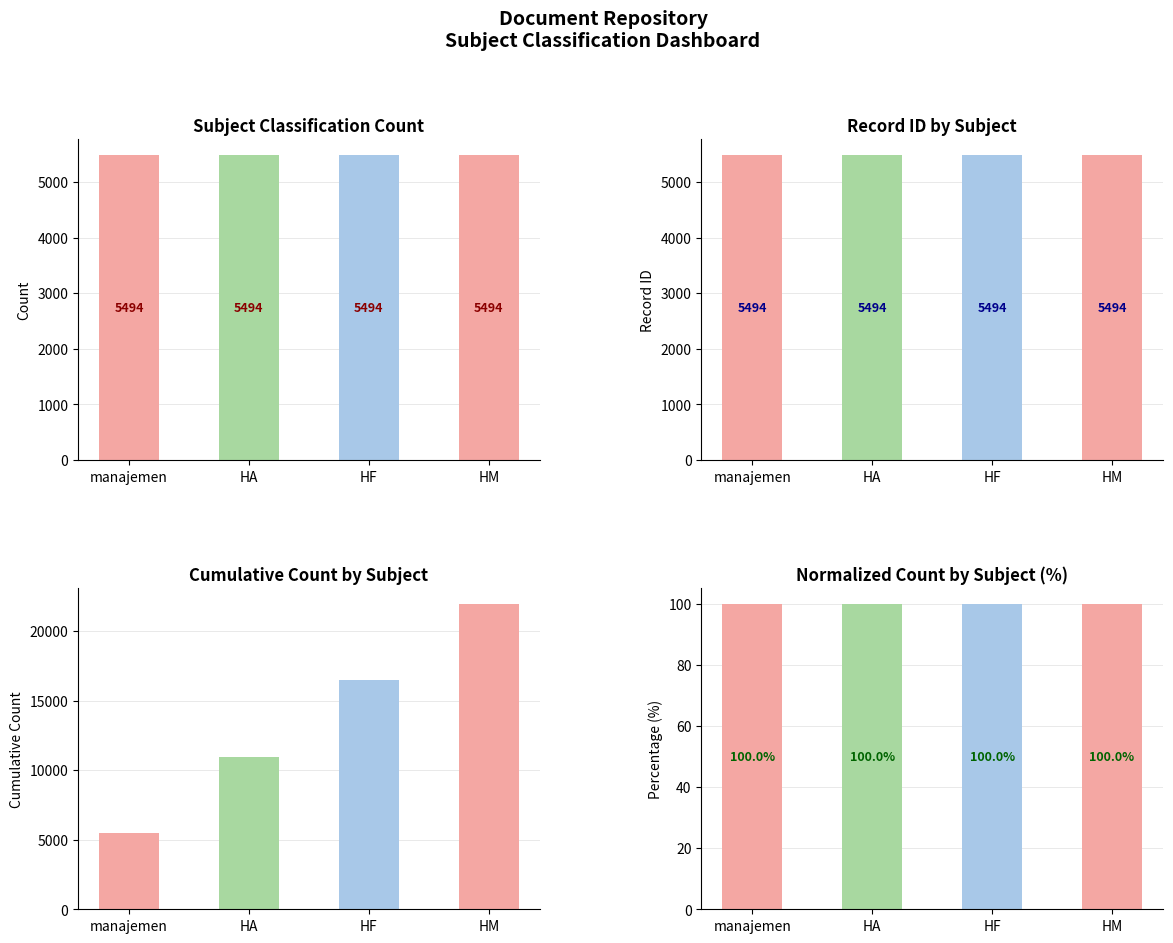

How many categories are shown in the chart?

4